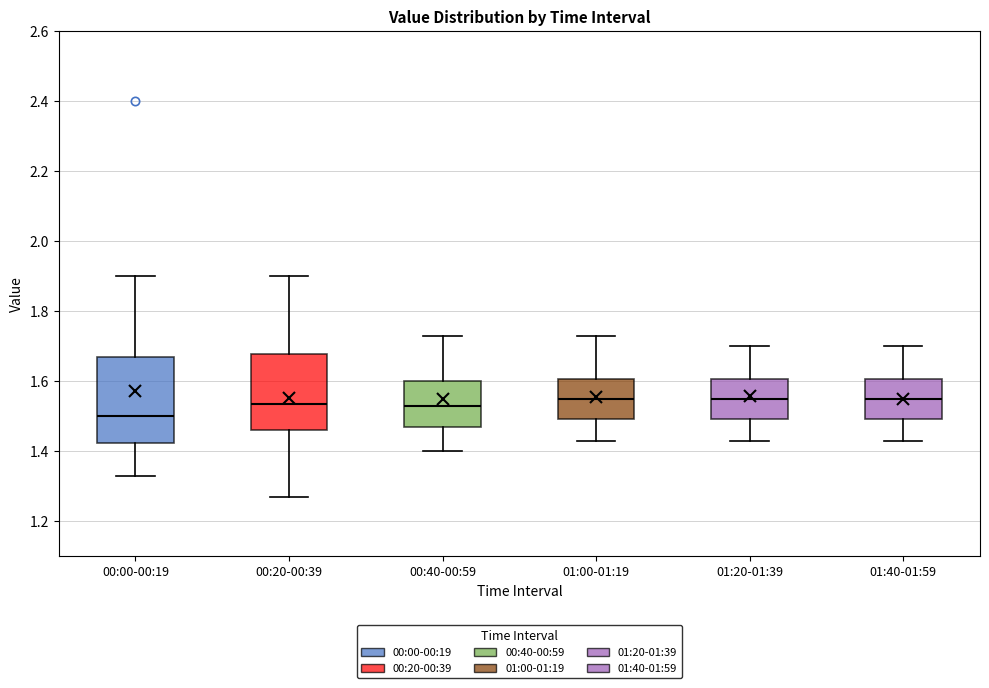

Where is the upper edge of the box for 00:00-00:19 on the y-axis? The values are not printed on the chart, so give them approximately, as read against the axis.

1.68